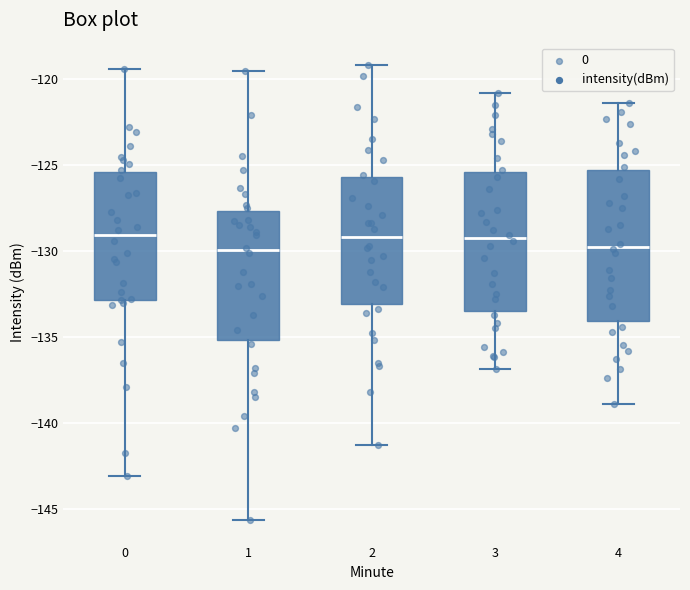

Where does the upper whisker of the box at x = 3 end on the y-axis? The values are not printed on the chart, so give them approximately, as read against the axis.

-121.0